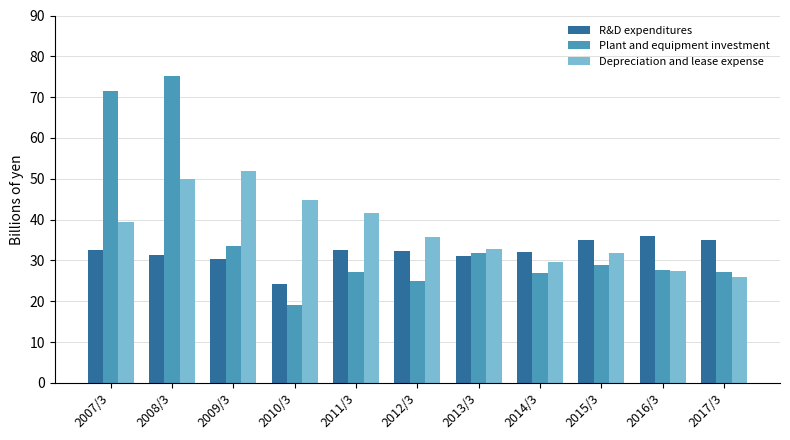

Rank the series by their maximum value, from lowest to highest.

R&D expenditures, Depreciation and lease expense, Plant and equipment investment